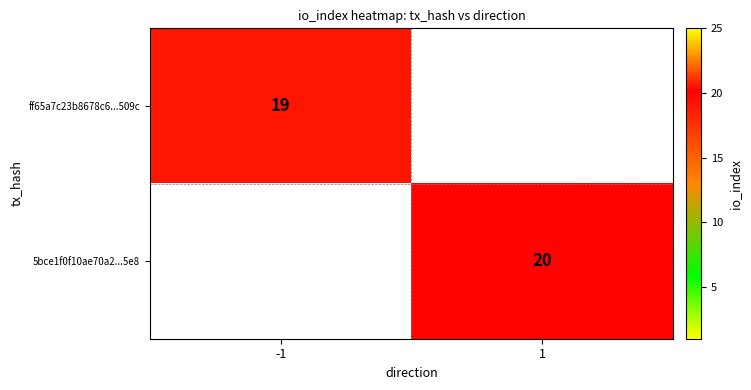

The value of 5bce1f0f10ae70a2...5e8 at 1 is 33. True or false?

False